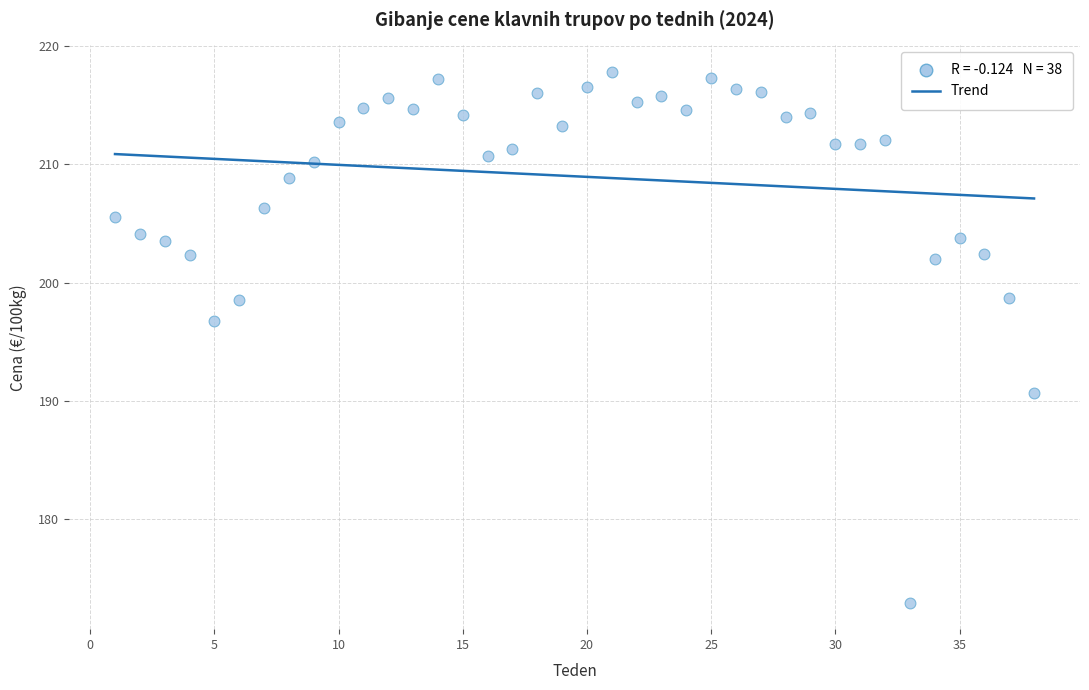

What is the range of X values (max minus min)?

37.0